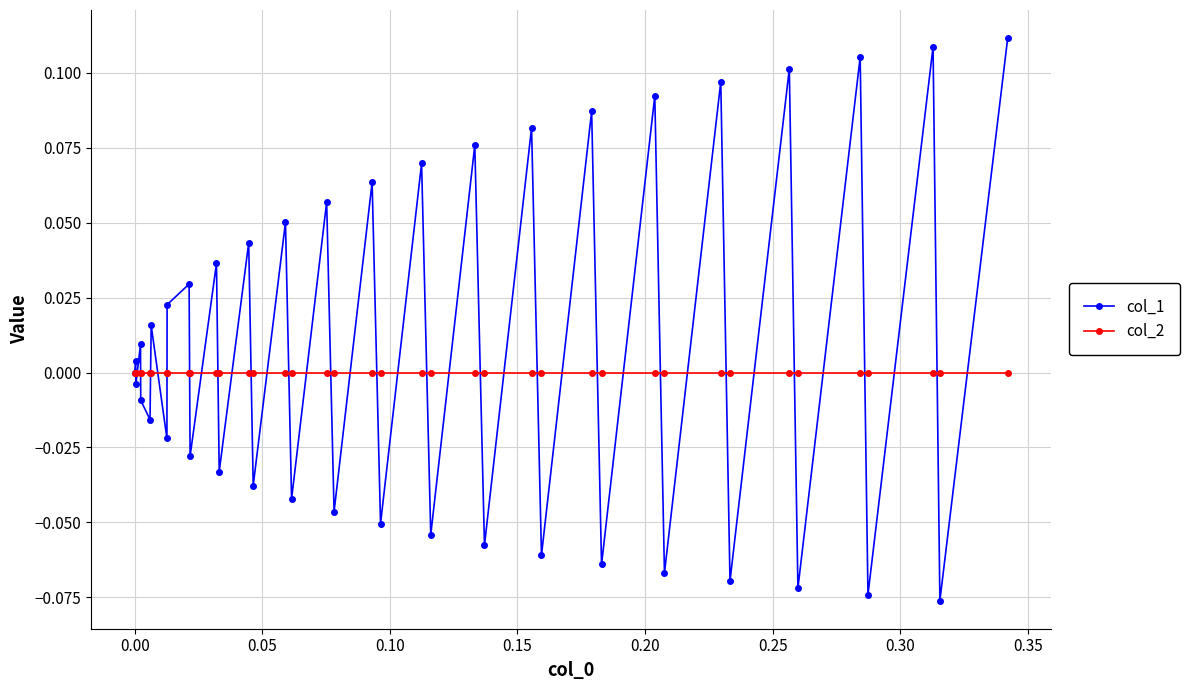

How many interior local valleys does the col_1 series have?

18